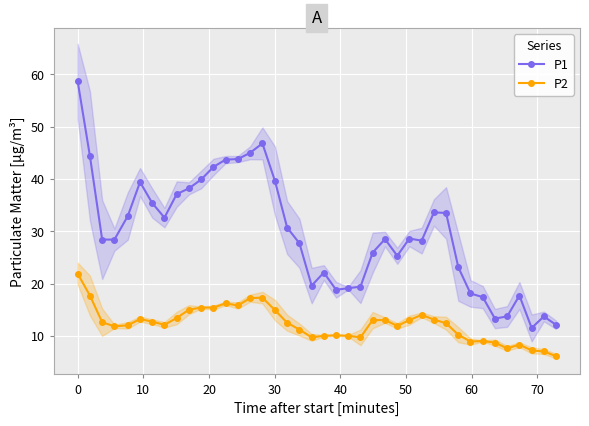

What is the highest value of the P1 series?

58.7